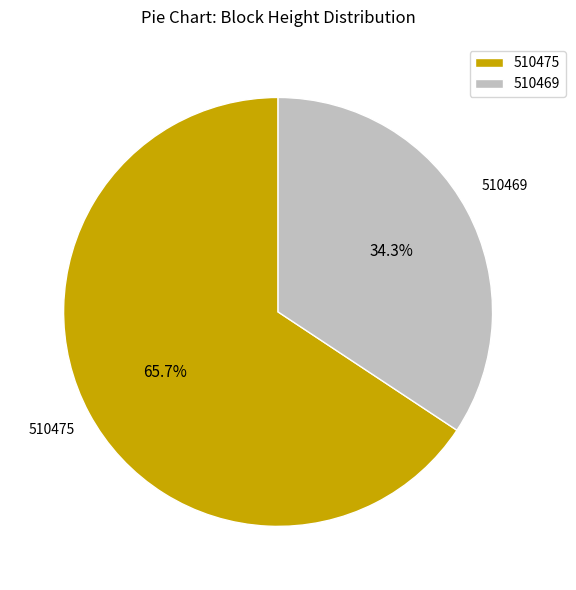

What percentage is the 510475 slice, to the nearest percent?

66%